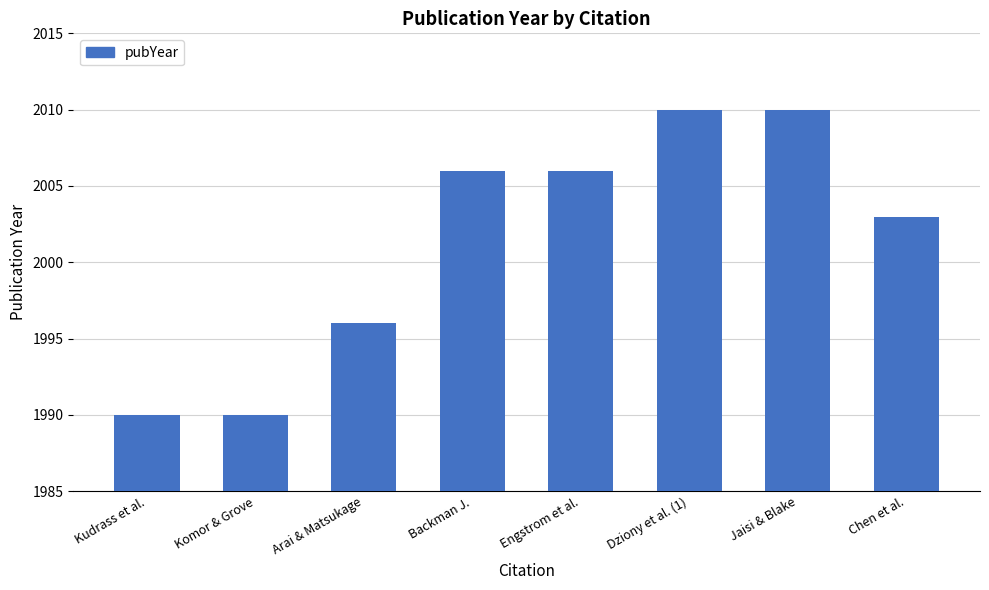

What is the smallest value displayed?

1990